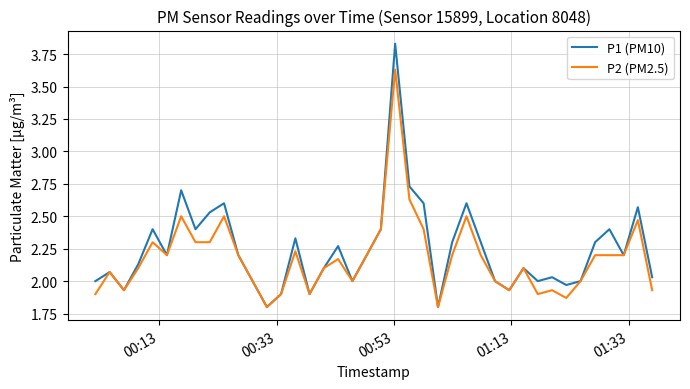

Which series has the widest spread of values?

P1 (PM10)